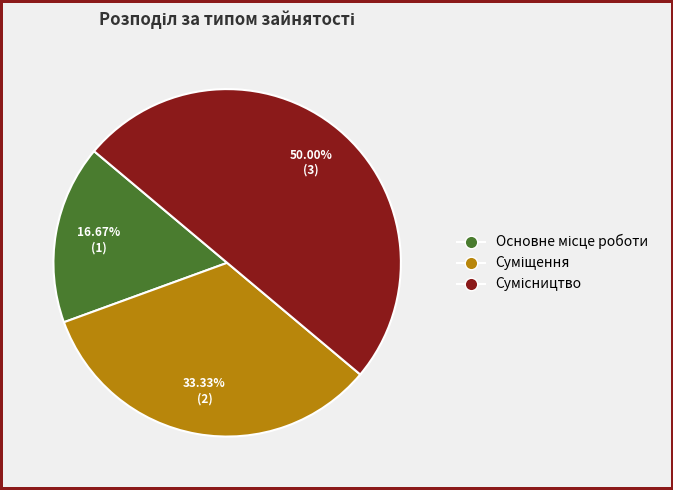

Is it true that Суміщення is 33% of the pie?

True